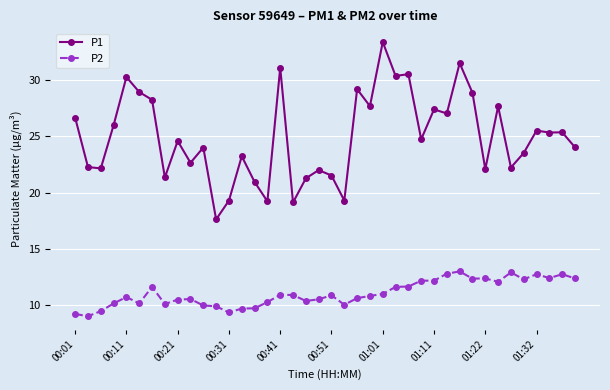

True or false: P1 has more than 1 interior local peaks.

True